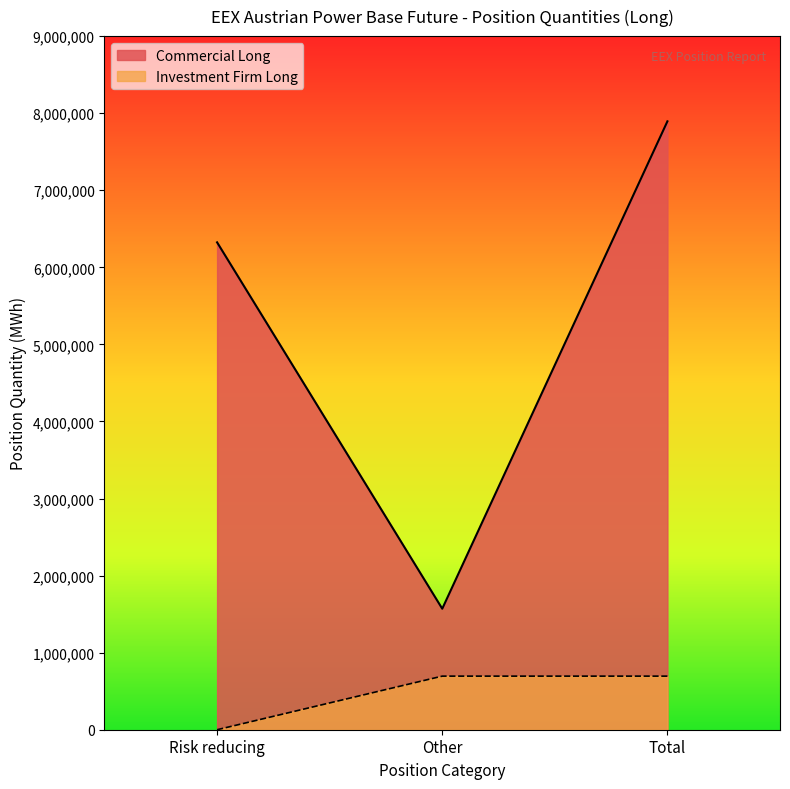

Rank the series by their maximum value, from highest to lowest.

Commercial Long, Investment Firm Long